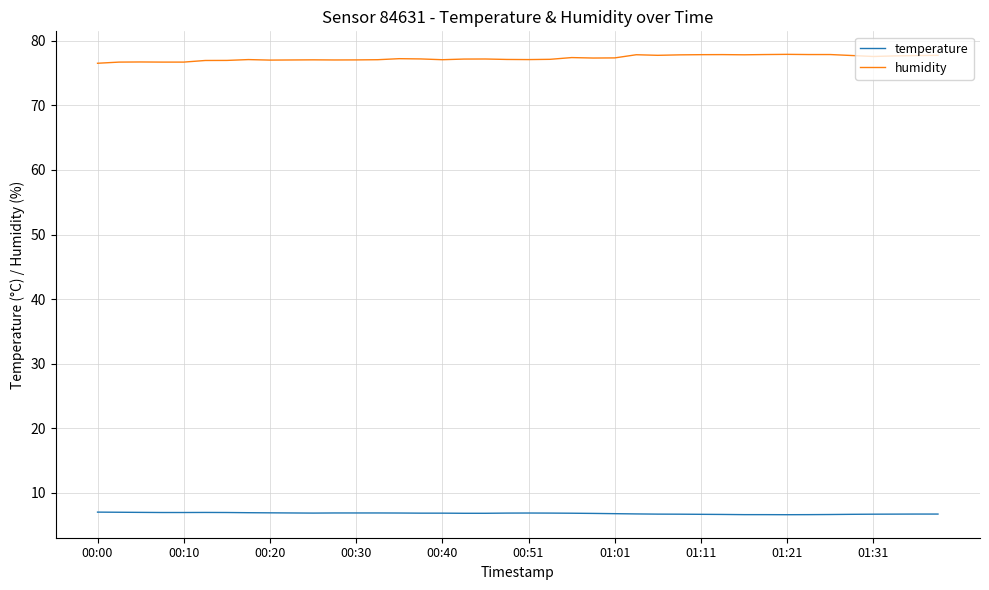

What are all the series names shown in the legend?

temperature, humidity